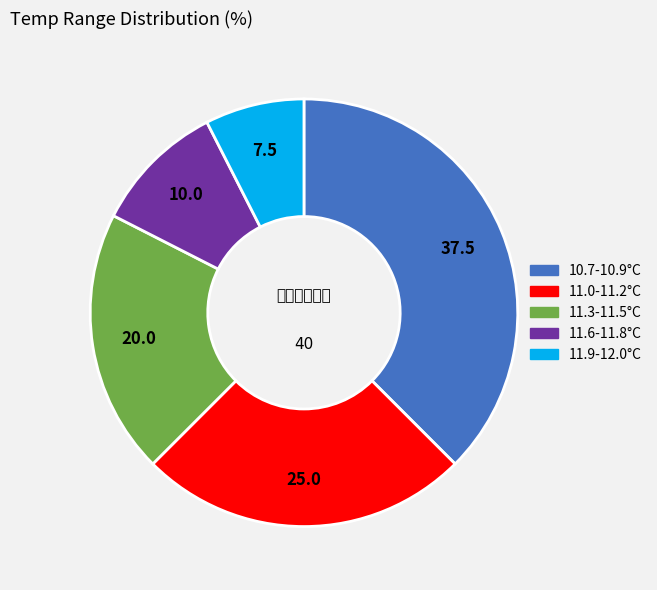

Is there any slice that represents more than half of the pie?

No